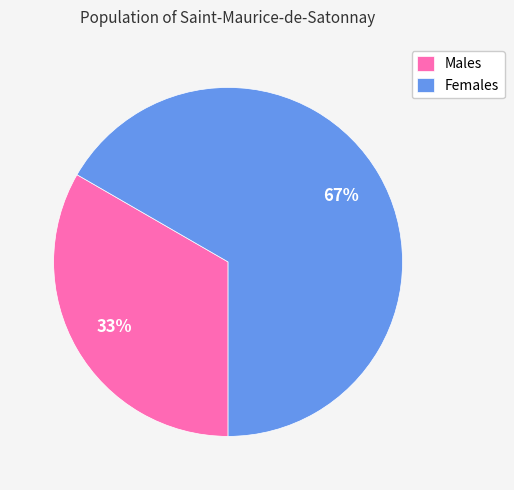

Is there a majority slice in this chart?

Yes